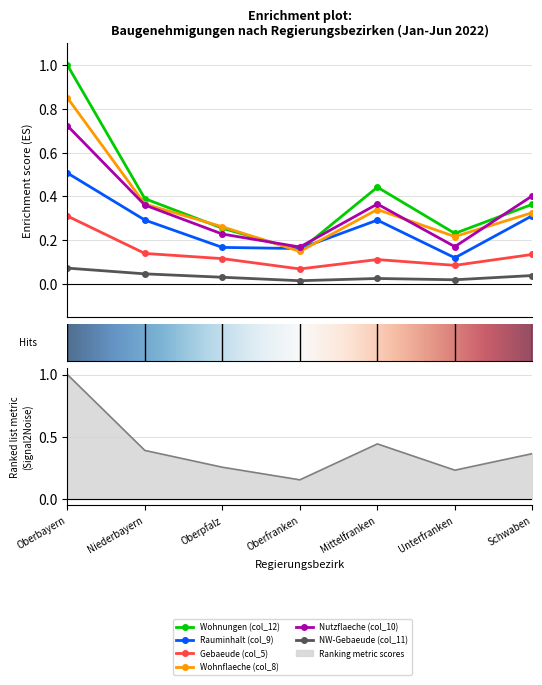

What is the value of the NW-Gebaeude (col_11) point at the 1st from the left?

0.1